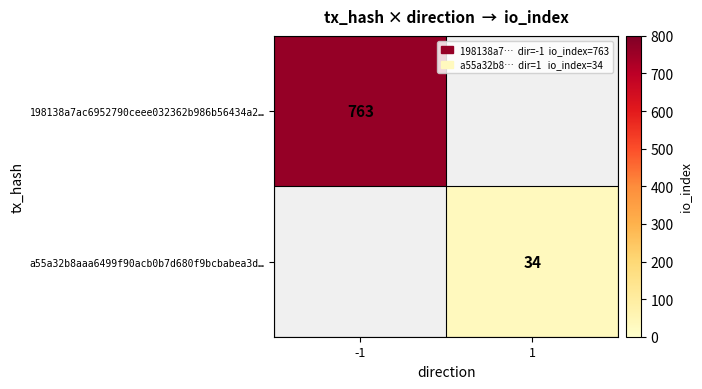

The a55a32b8aaa6499f90acb0b7d680f9bcbabea3d… series shows 34 at 1. True or false?

True